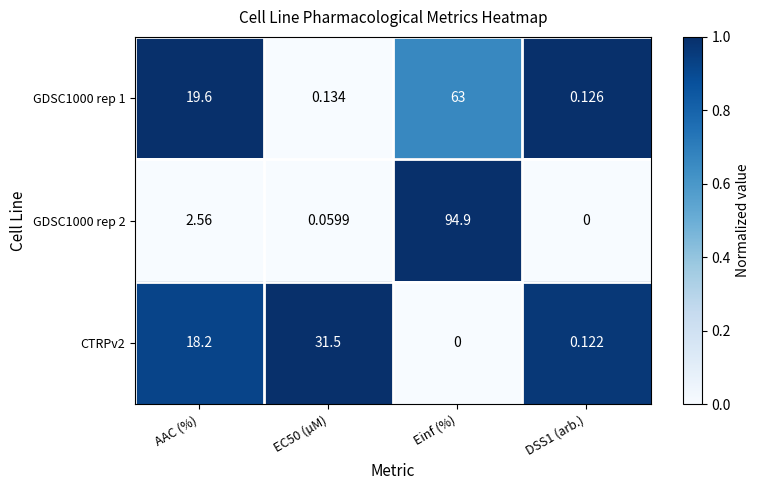

Is the value of GDSC1000 rep 1 at AAC (%) greater than the value of CTRPv2 at AAC (%)?

Yes